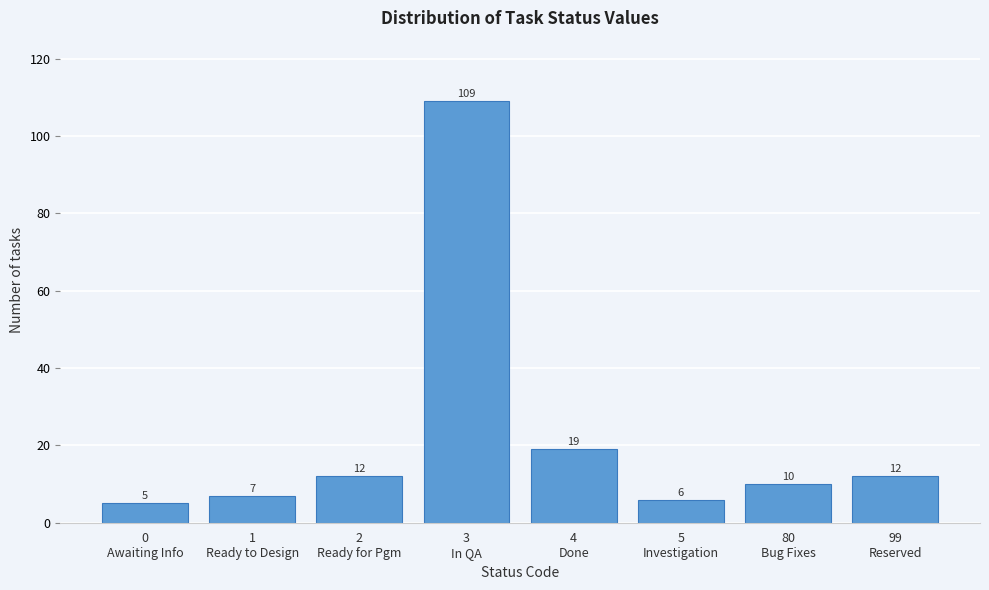

Reading left to right, list all the values displayed in this chart.

5	7	12	109	19	6	10	12